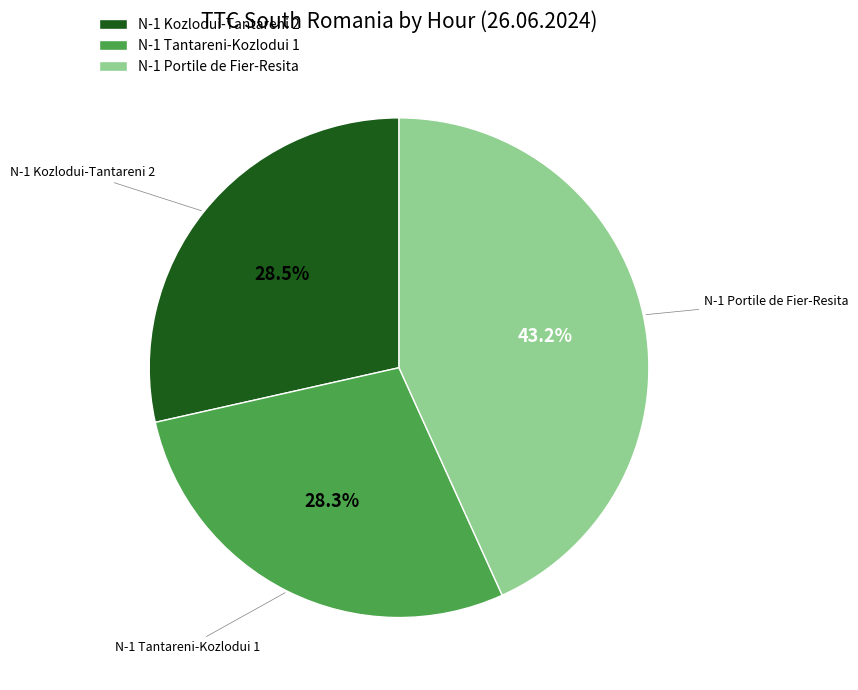

What is the ratio of the value at N-1 Tantareni-Kozlodui 1 to the value at N-1 Portile de Fier-Resita?

0.7